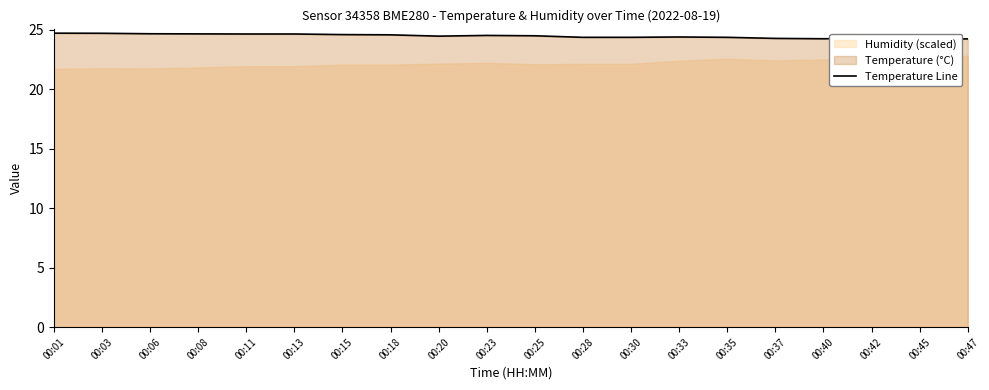

How many interior local valleys (lower than both neighbors) does the data have?

3